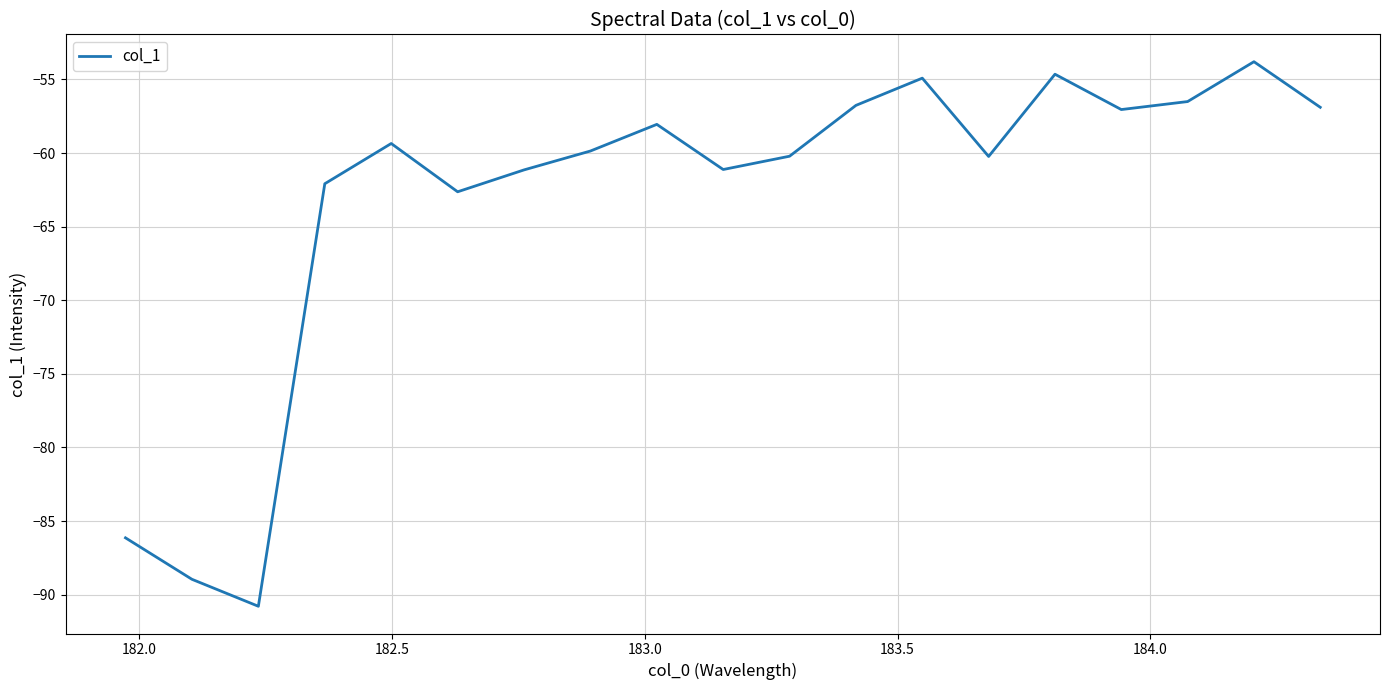

What is the average value?

-63.2